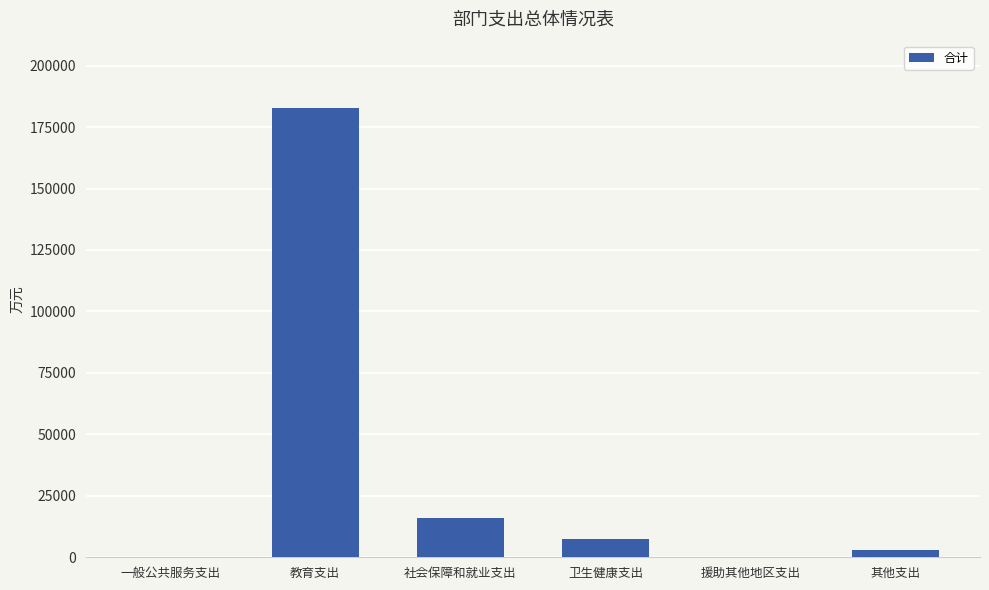

How many distinct data groups are displayed?

1